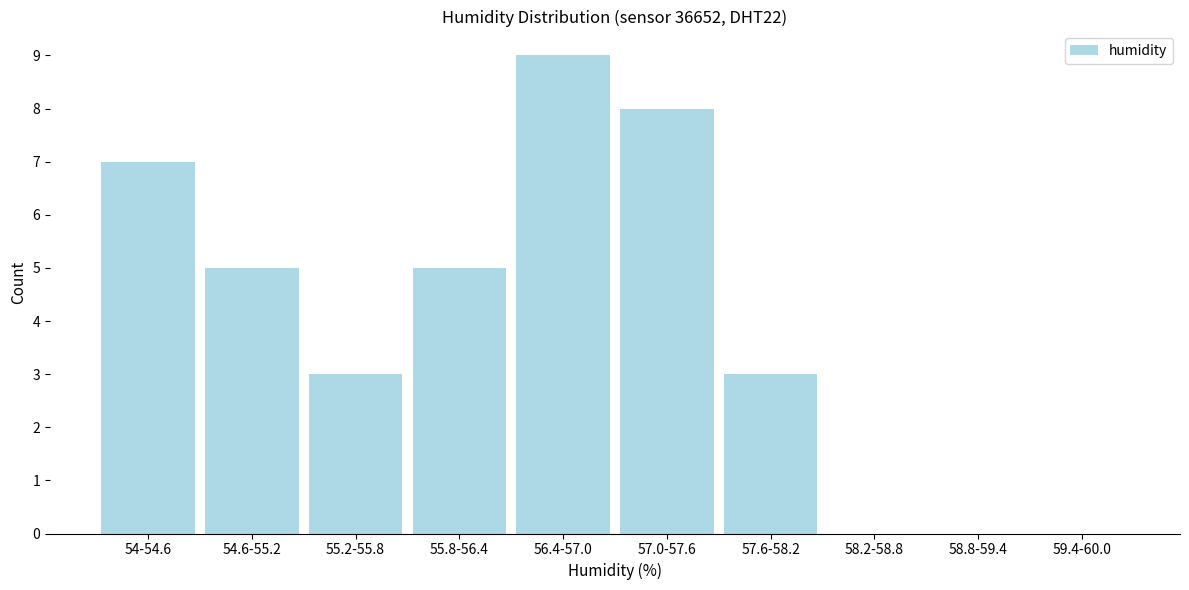

Reading left to right, list all the values displayed in this chart.

54-54.6=7	54.6-55.2=5	55.2-55.8=3	55.8-56.4=5	56.4-57.0=9	57.0-57.6=8	57.6-58.2=3	58.2-58.8=0	58.8-59.4=0	59.4-60.0=0